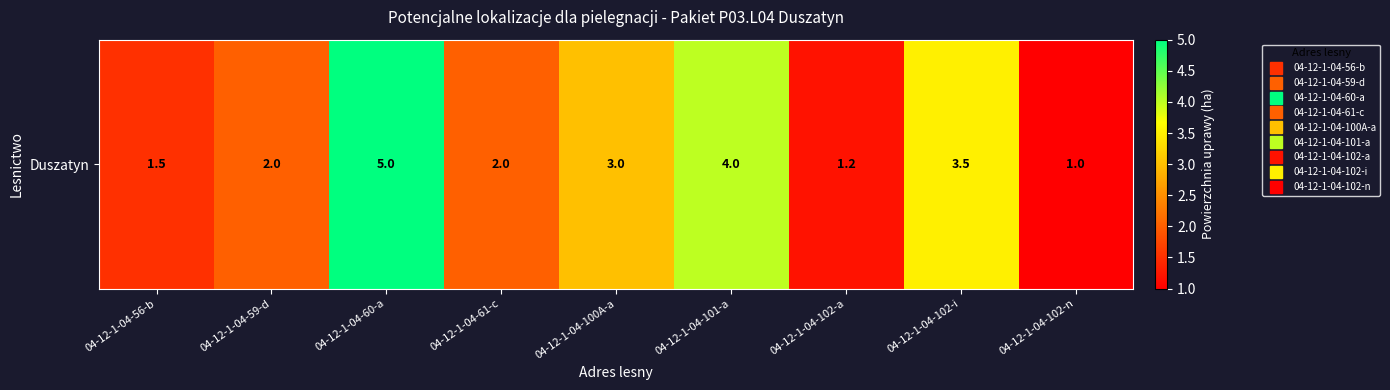

Reading right to left, list all the values displayed in this chart.

1.0	3.5	1.2	4.0	3.0	2.0	5.0	2.0	1.5